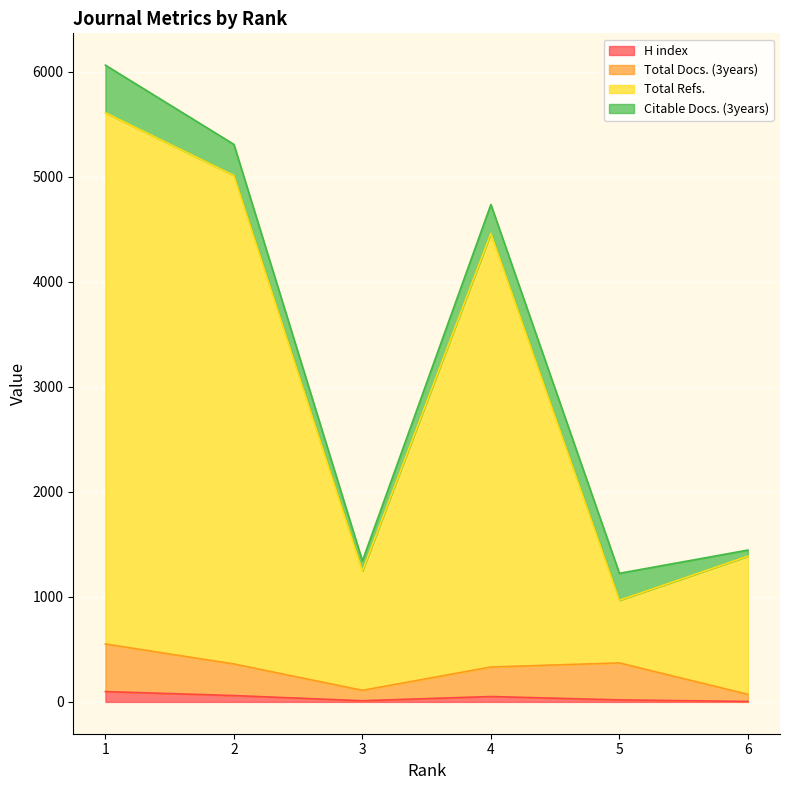

True or false: Total Refs. and H index cross at least once.

False